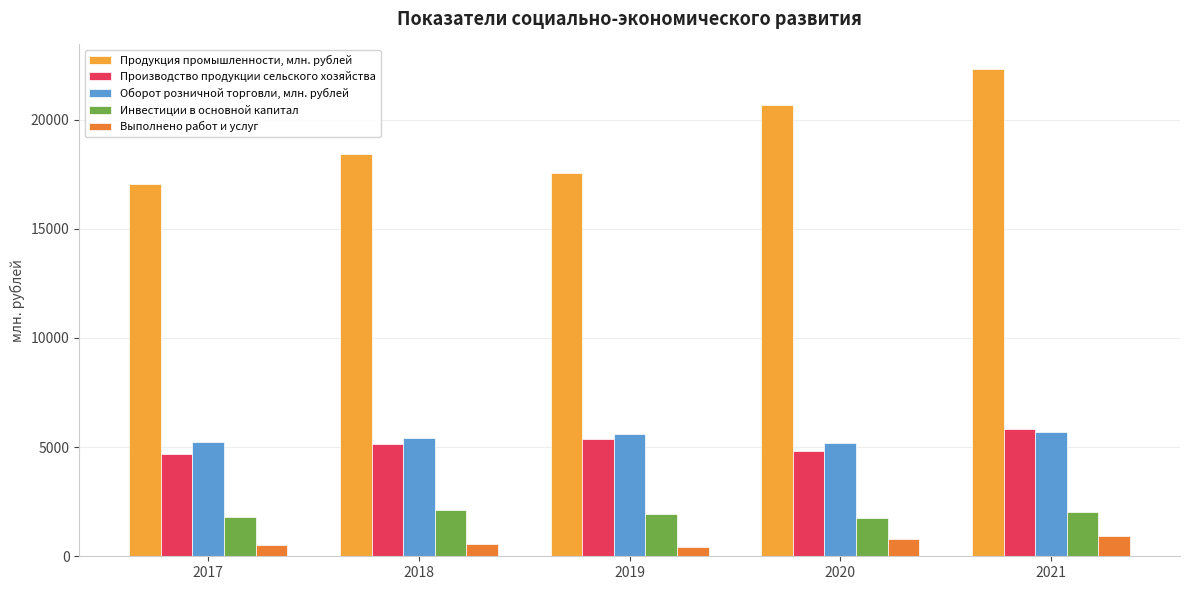

What is the average value of the Производство продукции сельского хозяйства series?

5174.3